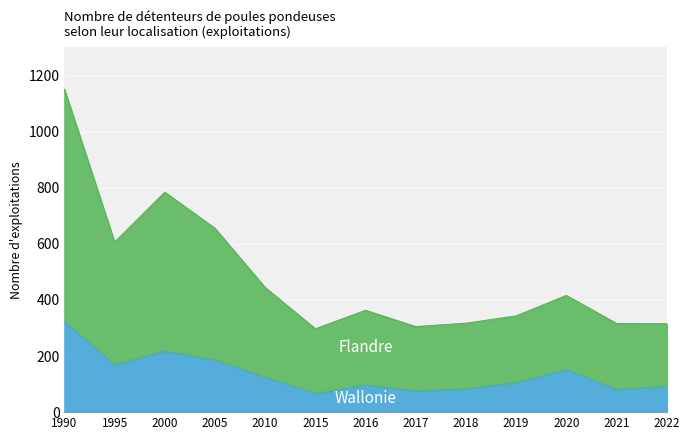

What is the approximate value of Flandre at 2015, to the nearest 50?

300